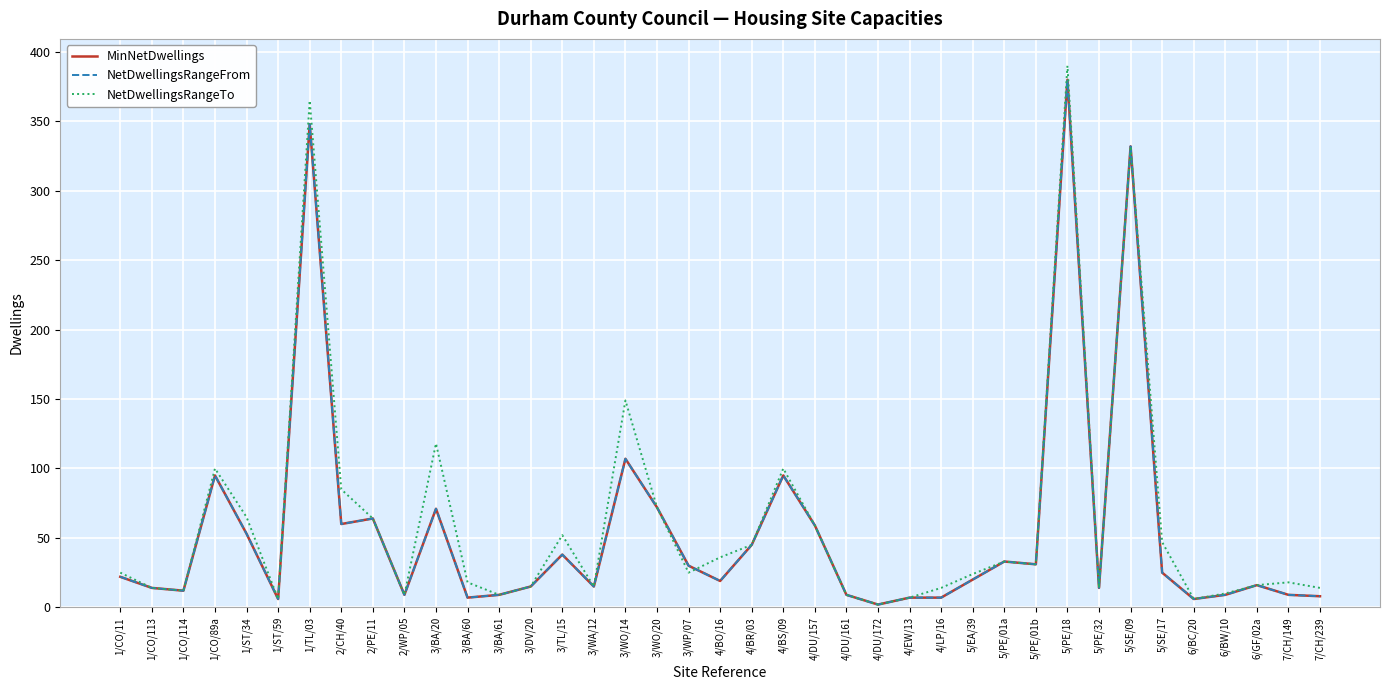

Which label corresponds to the largest value in the chart?

5/PE/18